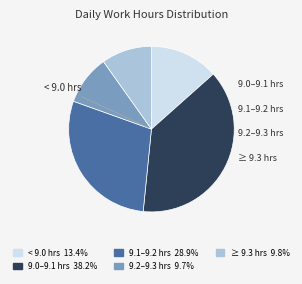

Is there any slice that represents more than half of the pie?

No